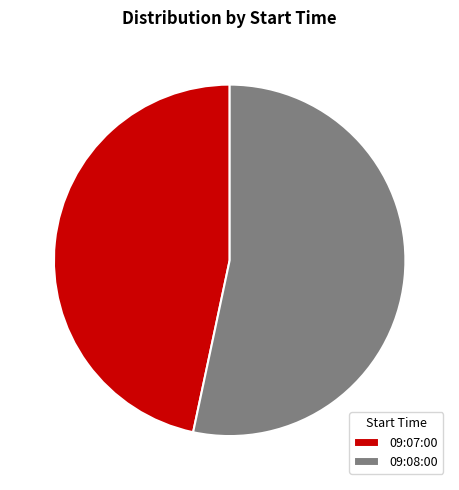

To the nearest percent, what is the difference between the largest and smallest slice percentages?

7%